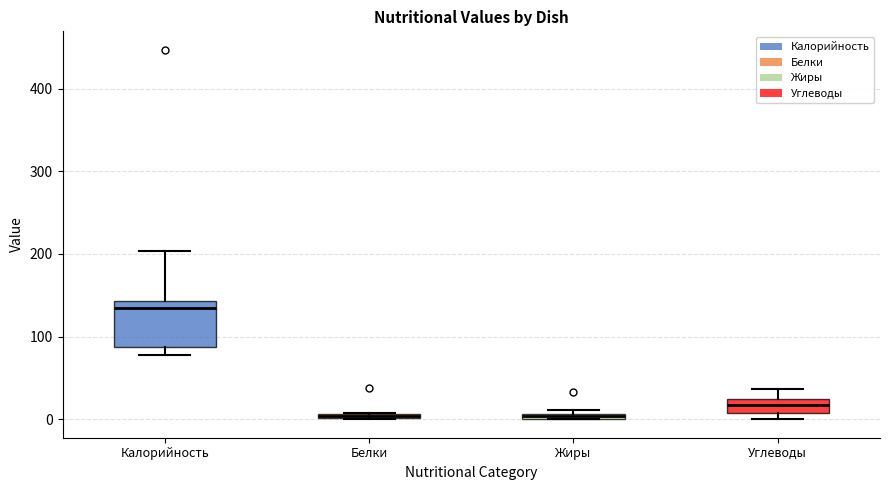

Comparing the boxes themselves (not the whiskers), which one is the tallest?

Калорийность